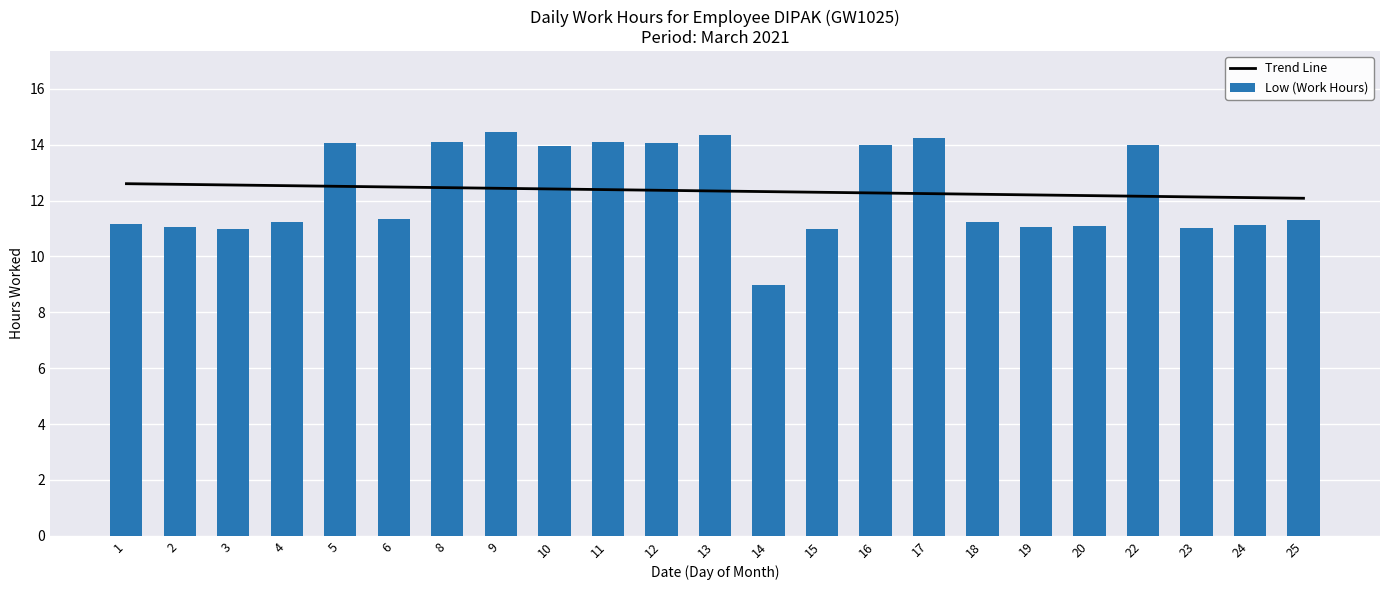

List the labels in order of value, largest first.

9, 13, 17, 8, 11, 12, 5, 22, 16, 10, 6, 25, 4, 18, 1, 24, 20, 2, 19, 23, 15, 3, 14